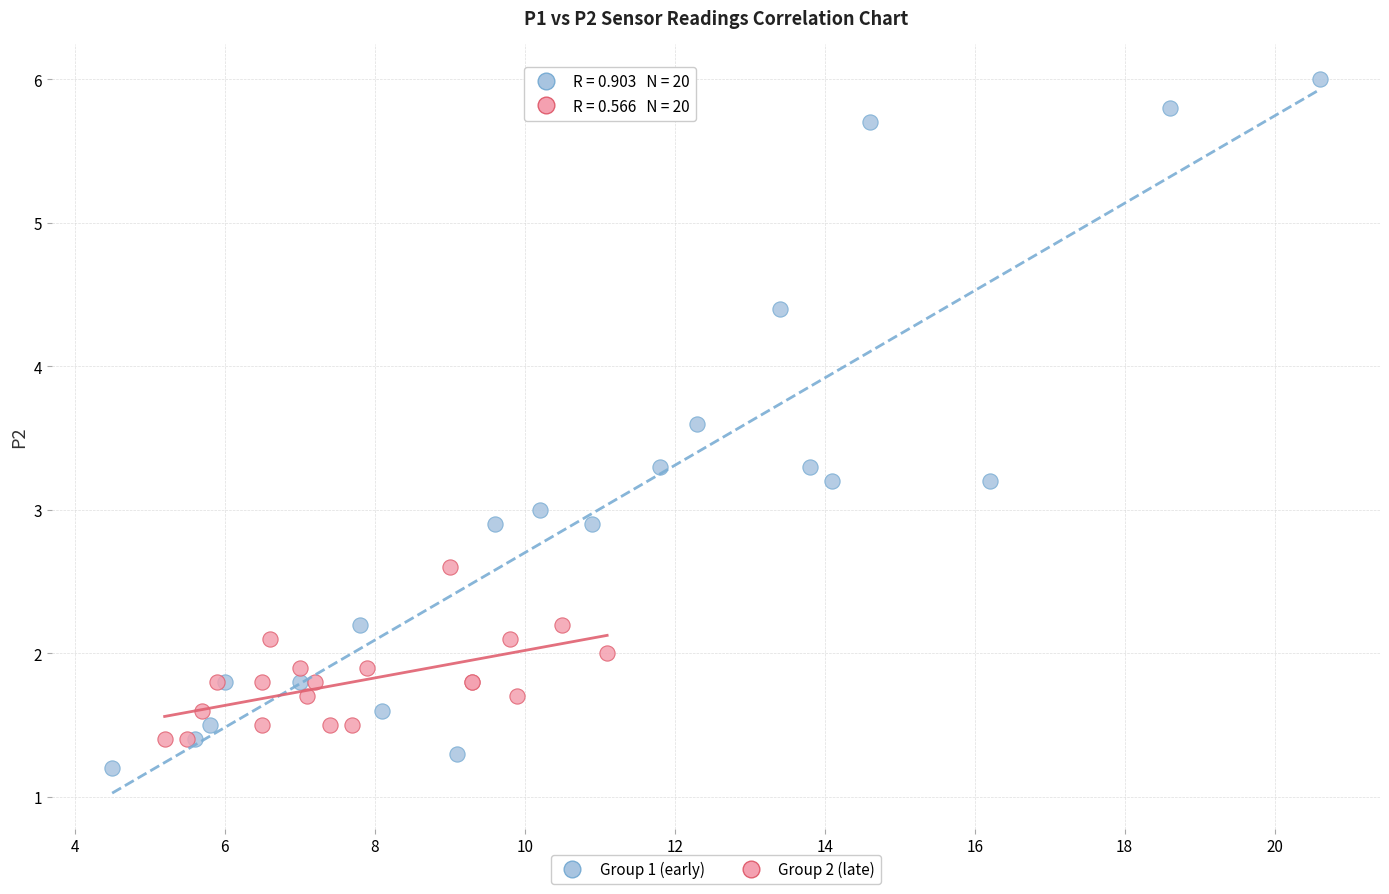

Which series has the largest Y range (max minus min)?

Group 1 (early)